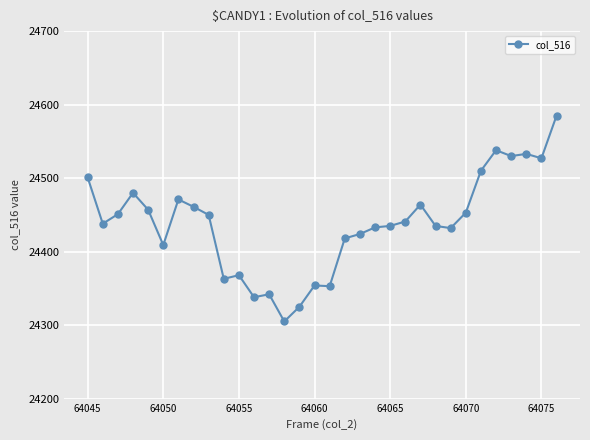

How many lines are shown in the chart?

1